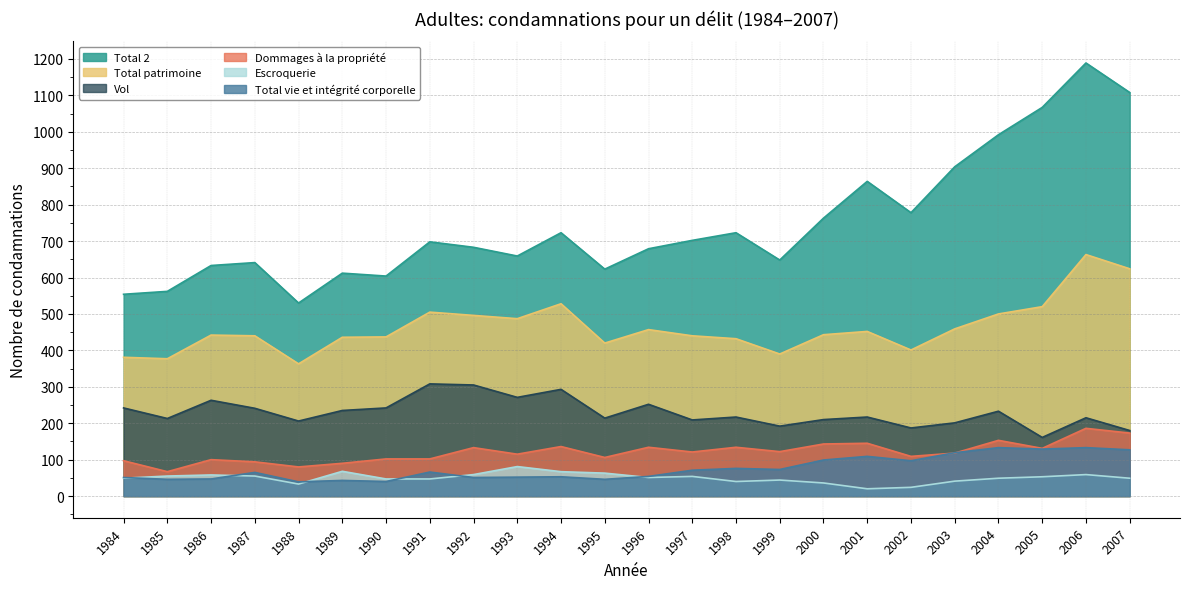

Is the value of Dommages à la propriété at 1993 greater than the value of Vol at 2002?

No